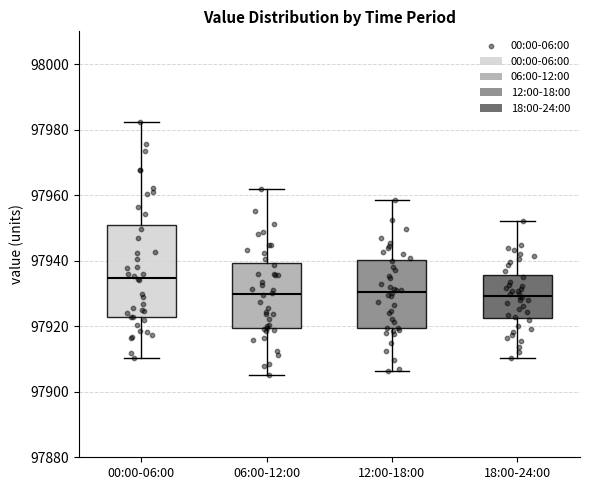

Which box is the tallest, from its lower edge to its upper edge?

00:00-06:00